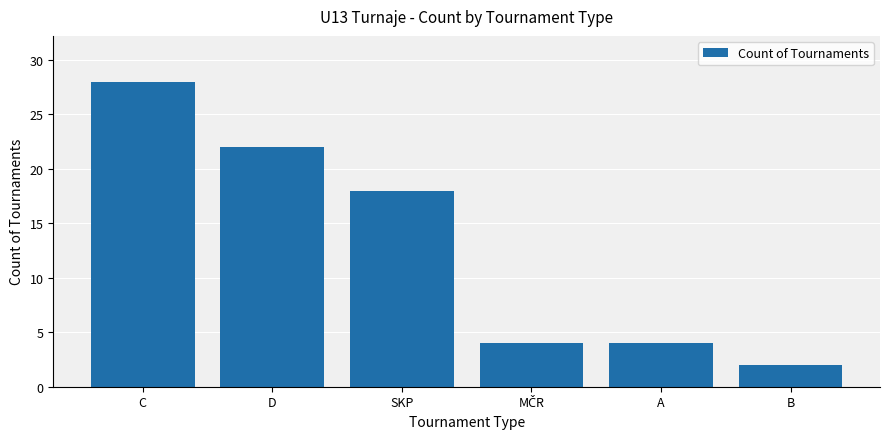

Does the chart contain any negative values?

No